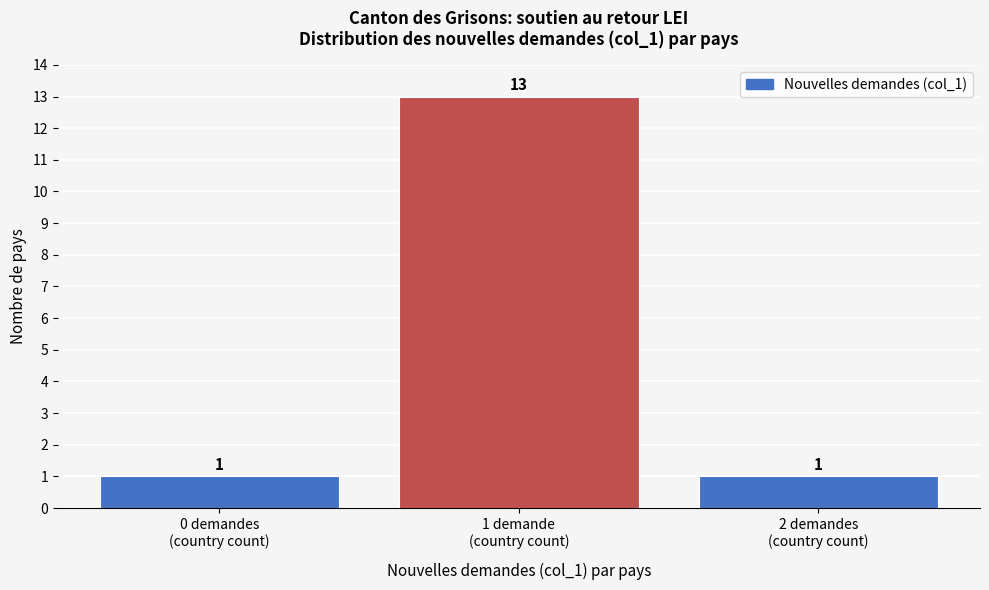

Reading left to right, list all the values displayed in this chart.

1	13	1